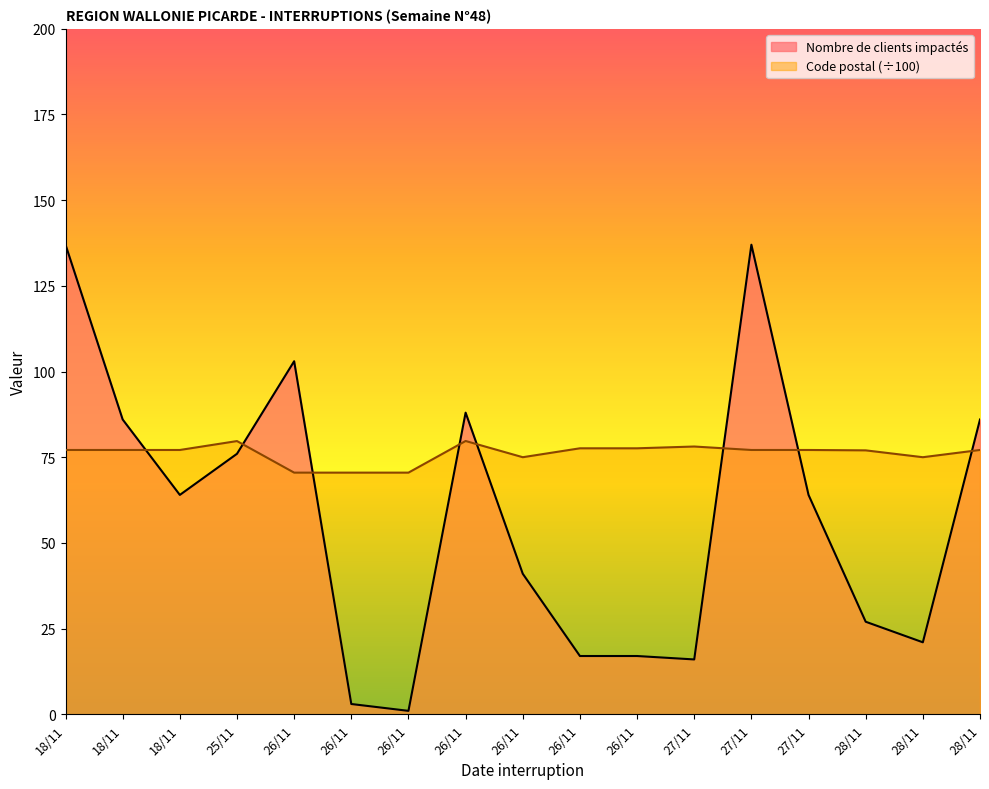

Which category has the lowest value in the Code postal series?

26/11